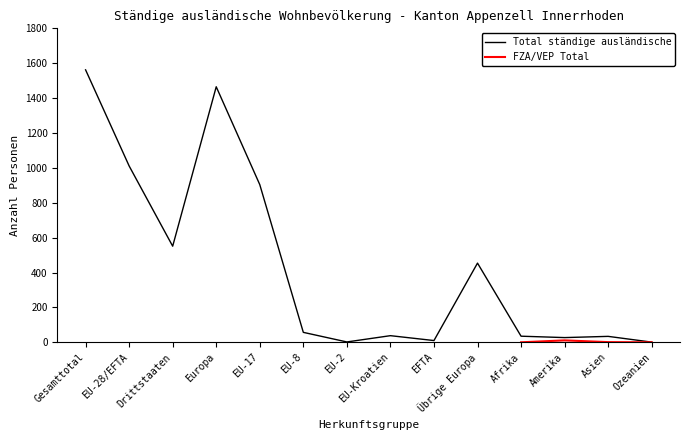

What is the highest value of the Total ständige ausländische series?

1562